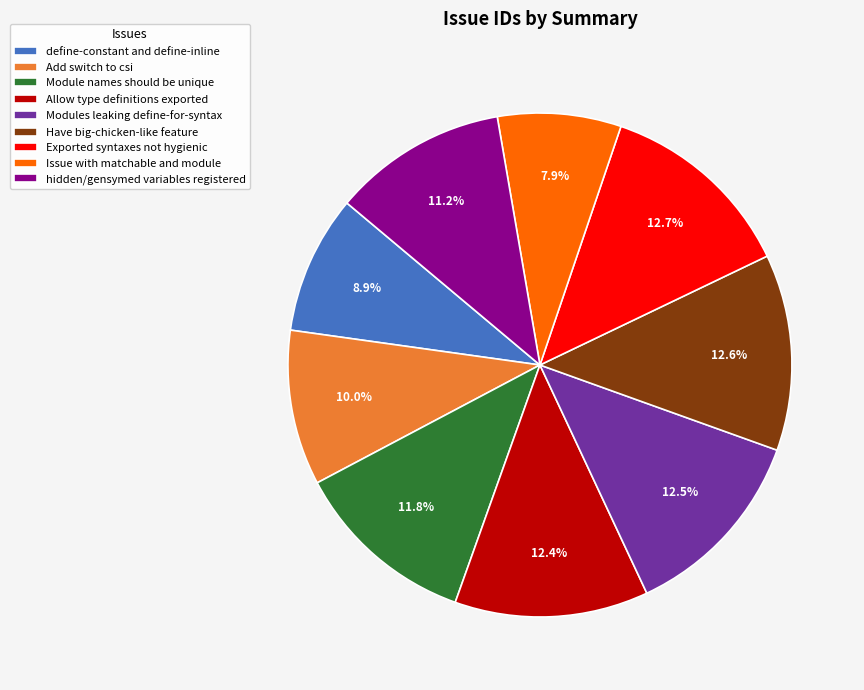

What is the ratio of the value at Allow type definitions exported to the value at Add switch to csi?

1.2